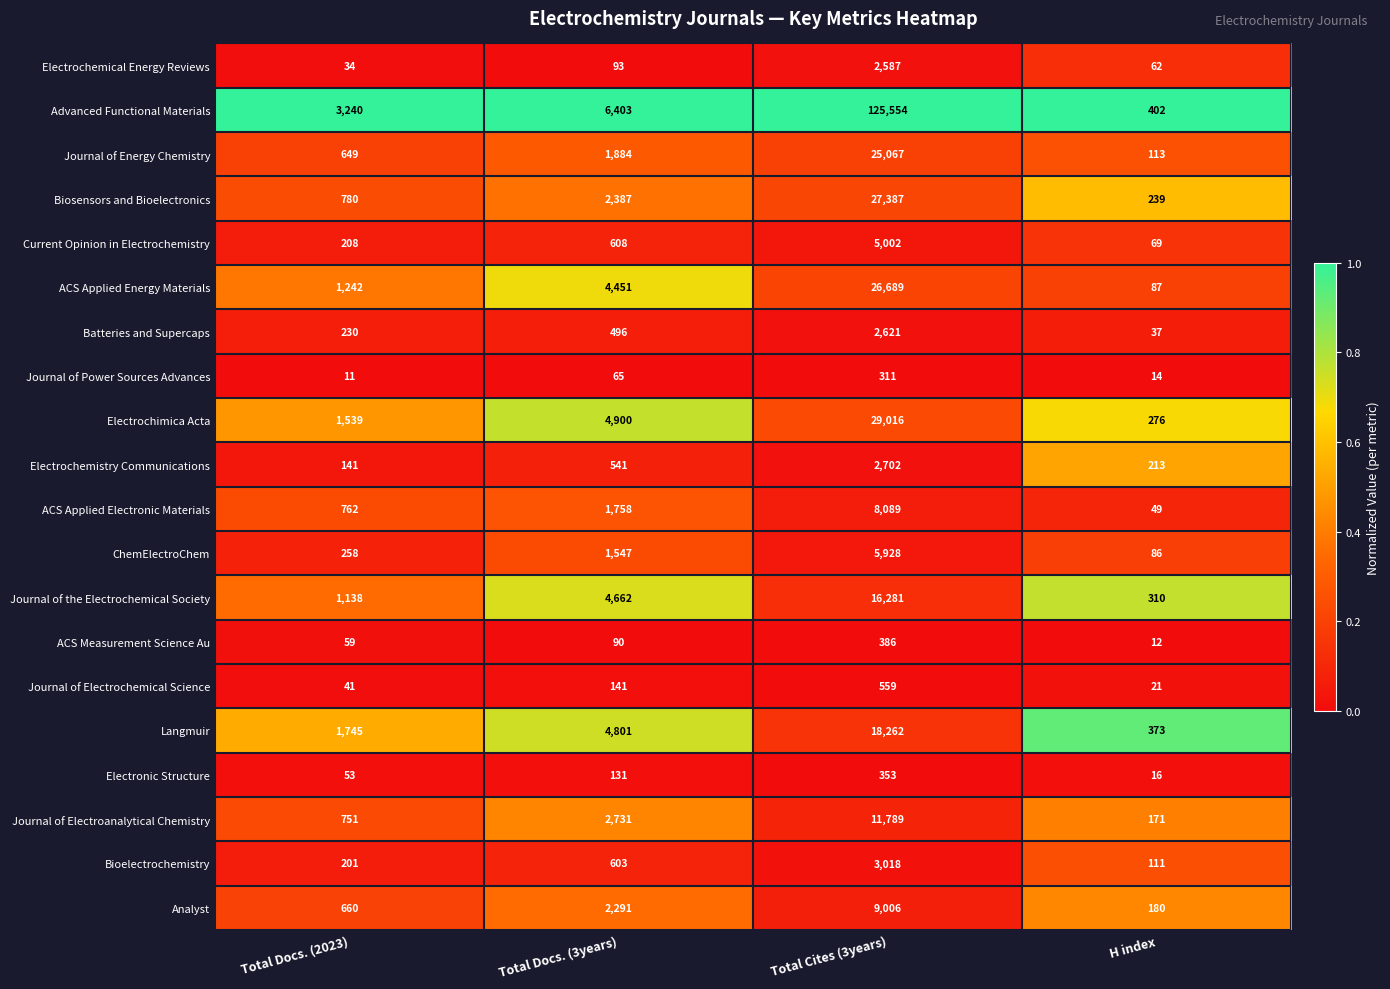

Read the Langmuir value at Total Cites (3years).

18262